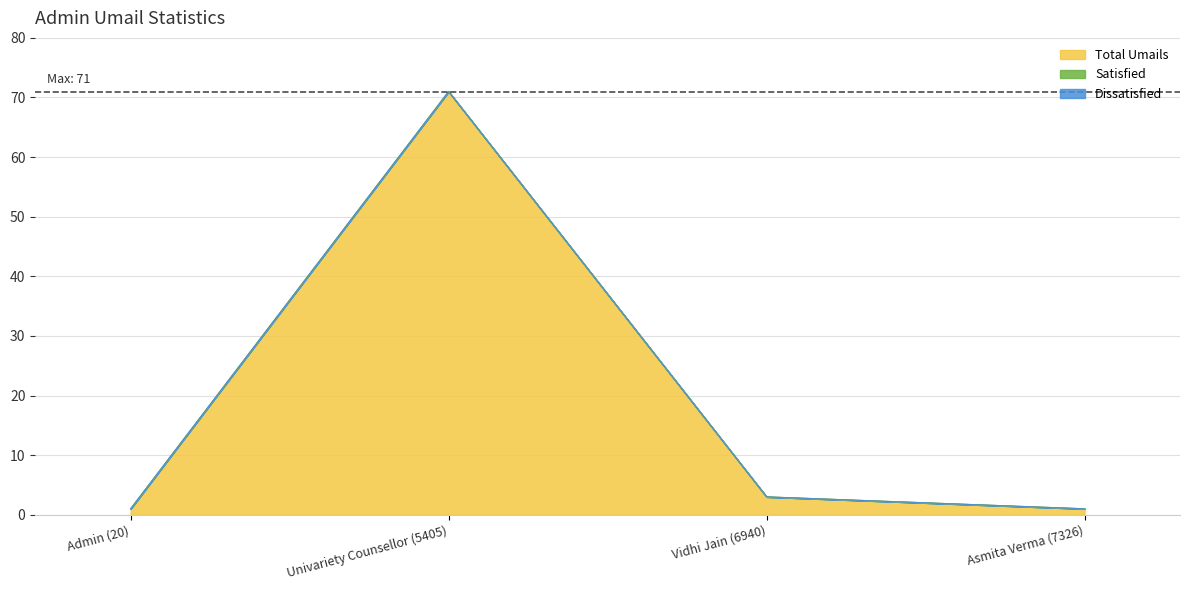

What are all the series names shown in the legend?

Total Umails, Satisfied, Dissatisfied